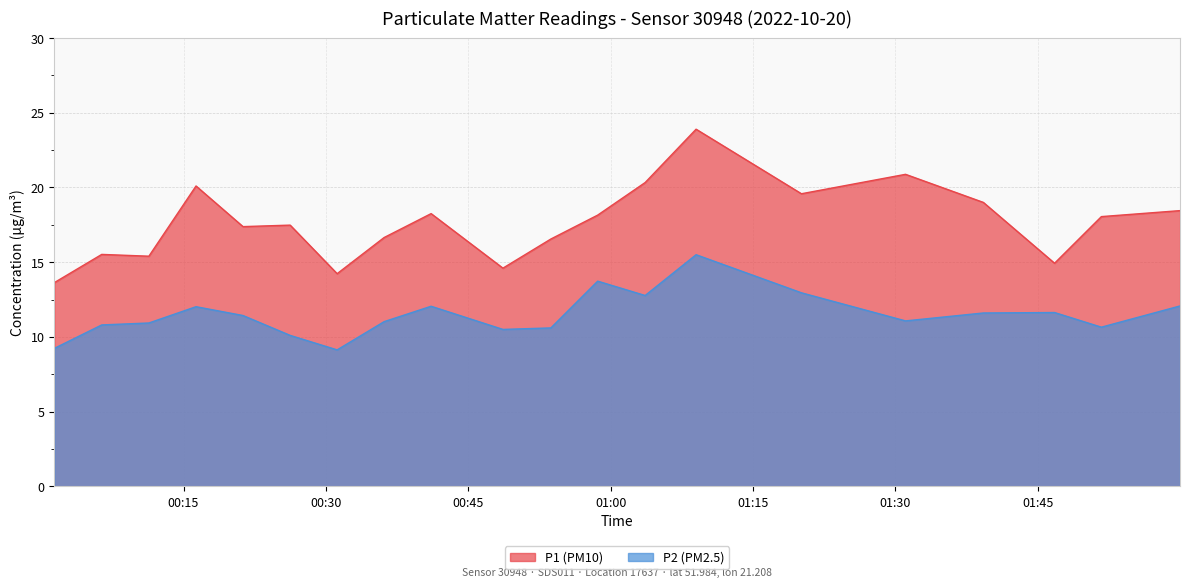

What position from the right is 01:39?

4